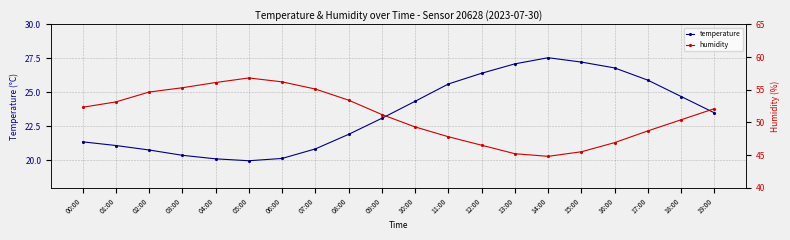

List the labels in order of temperature value, largest first.

14:00, 15:00, 13:00, 16:00, 12:00, 17:00, 11:00, 18:00, 10:00, 19:00, 09:00, 08:00, 00:00, 01:00, 07:00, 02:00, 03:00, 06:00, 04:00, 05:00